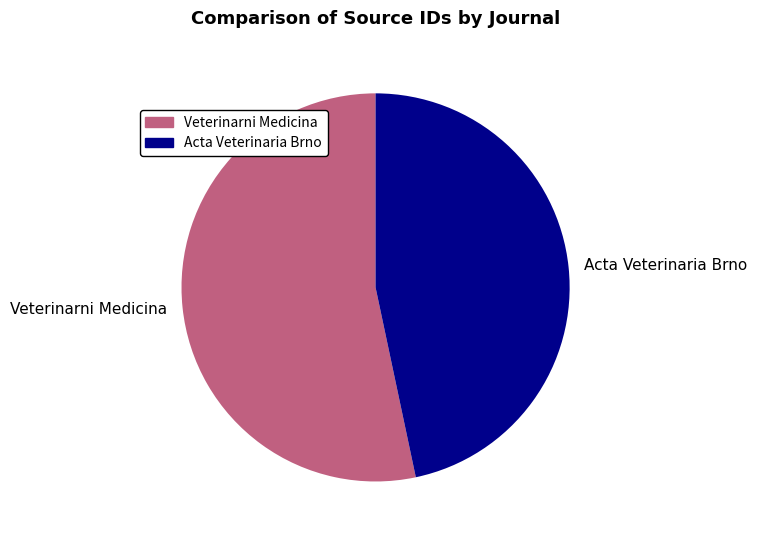

Count the number of slices in the pie.

2